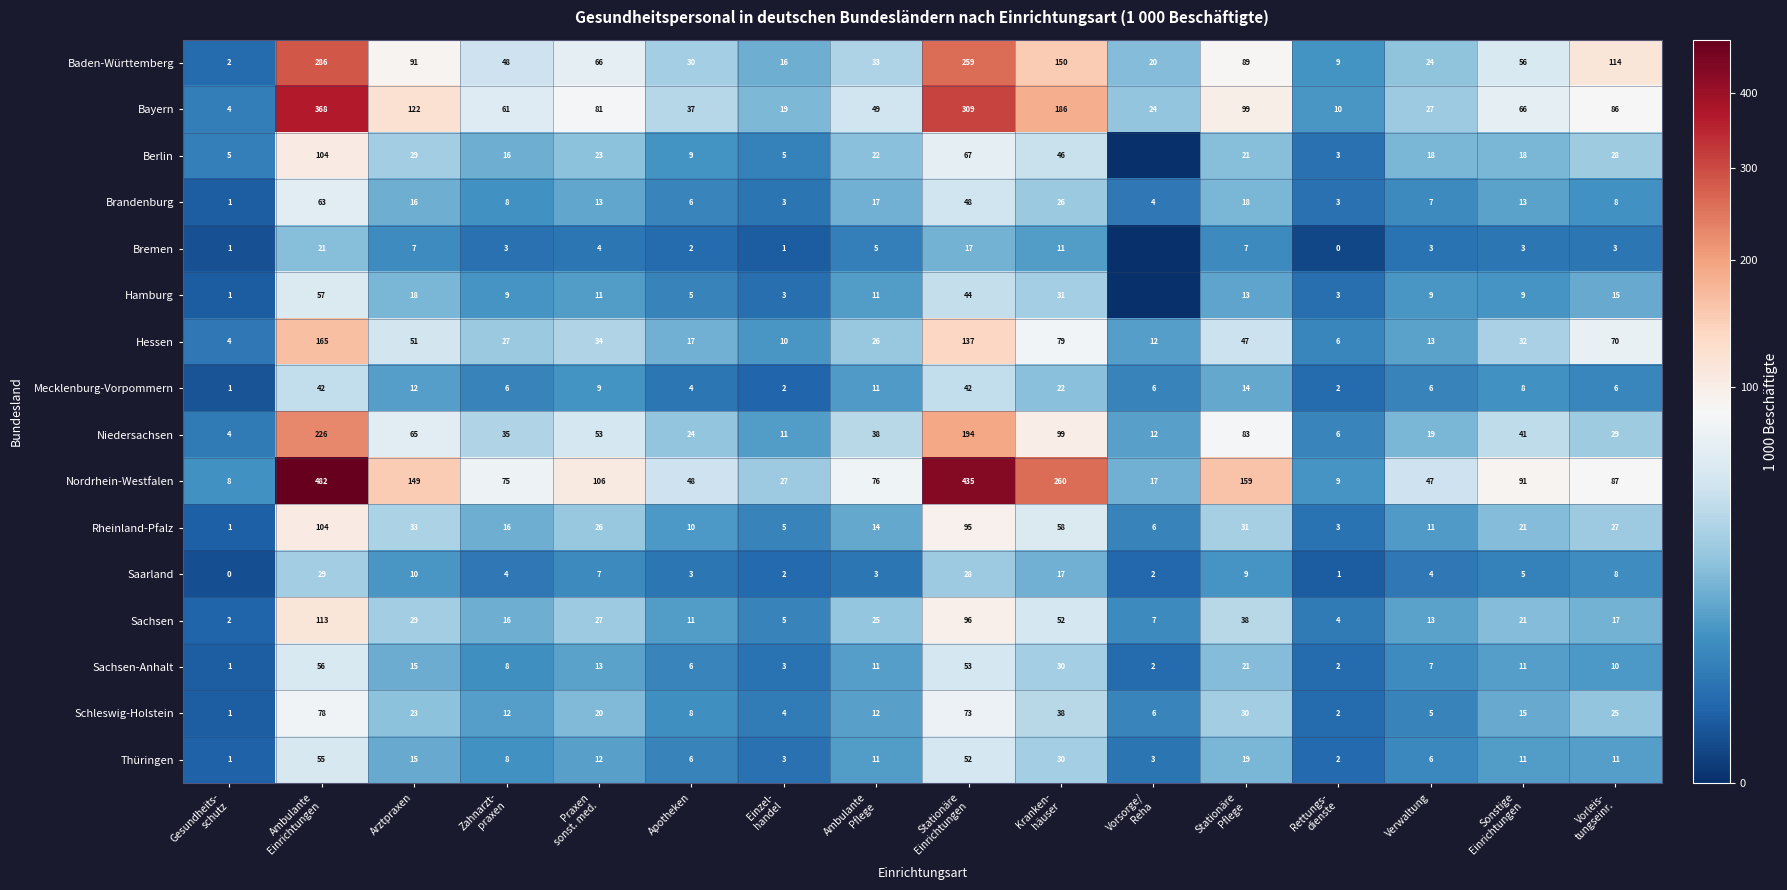

At which category is the sum across all series the highest?

Ambulante
Einrichtungen